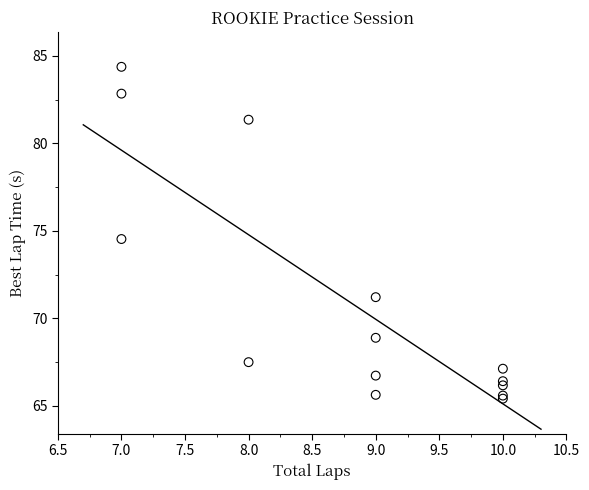

What Y value in the scatter plot is closest to 74?

74.5